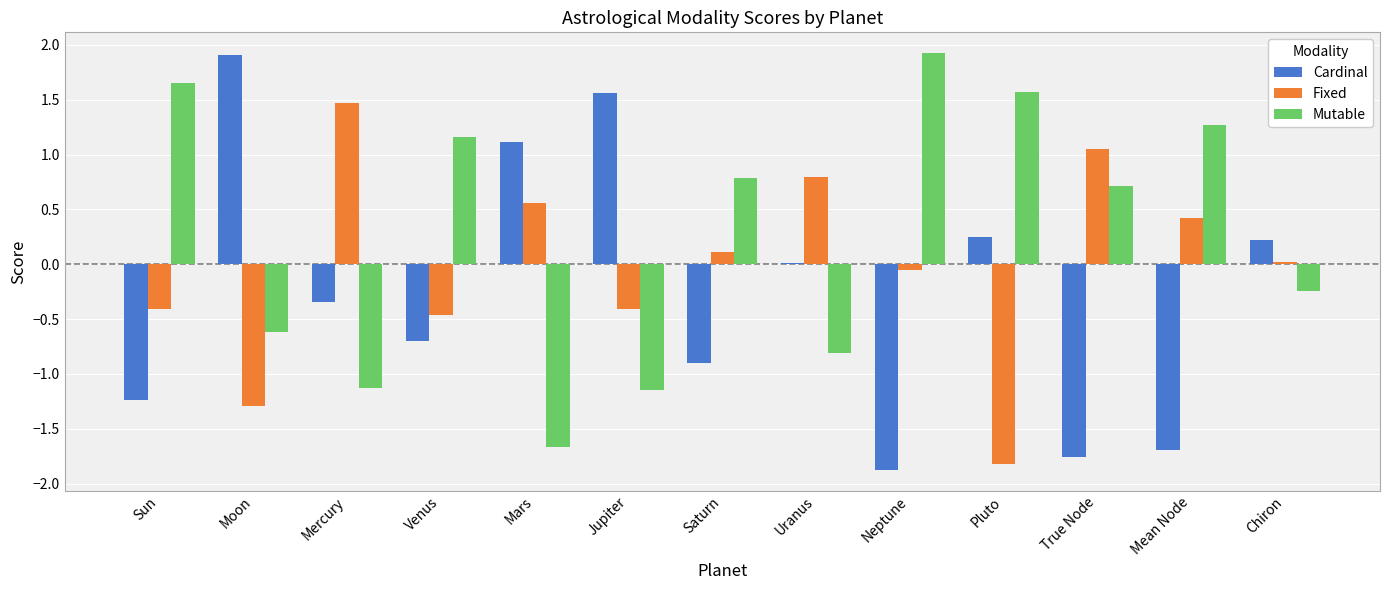

Which series has the largest total across all categories?

Mutable